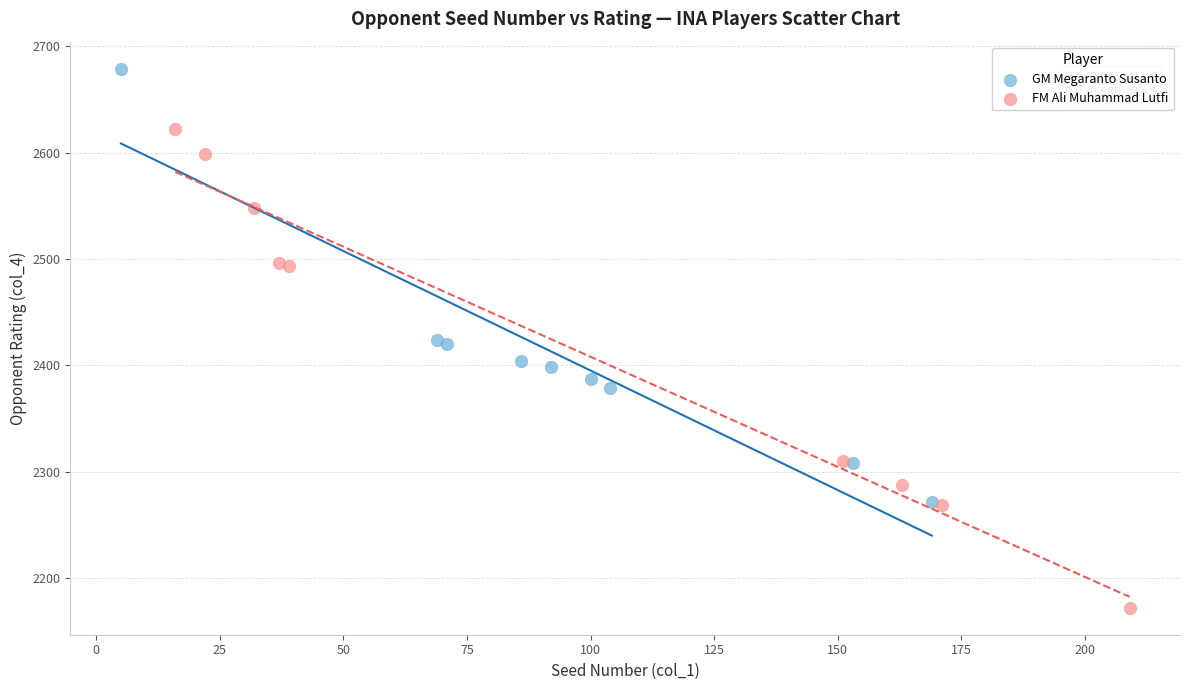

Which series contains the lowest Y value?

FM Ali Muhammad Lutfi